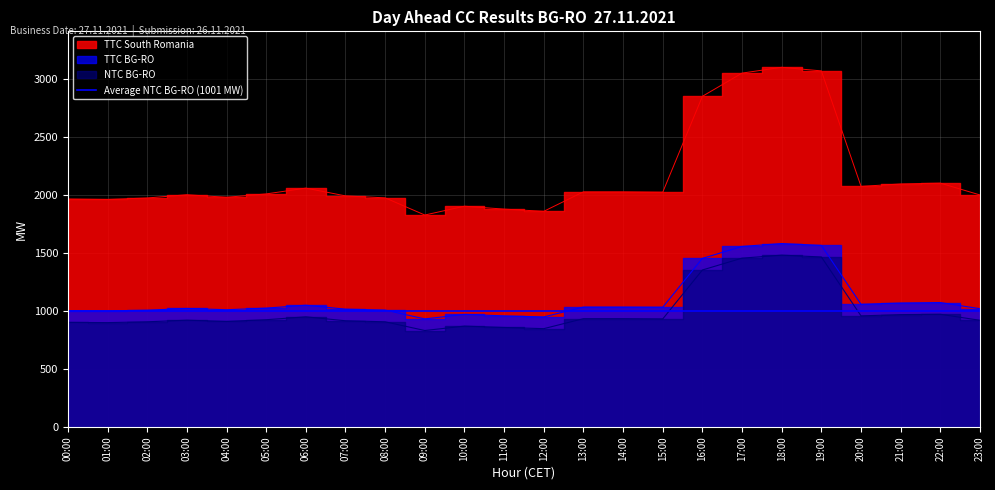

True or false: NTC BG-RO and TTC South Romania cross at least once.

False